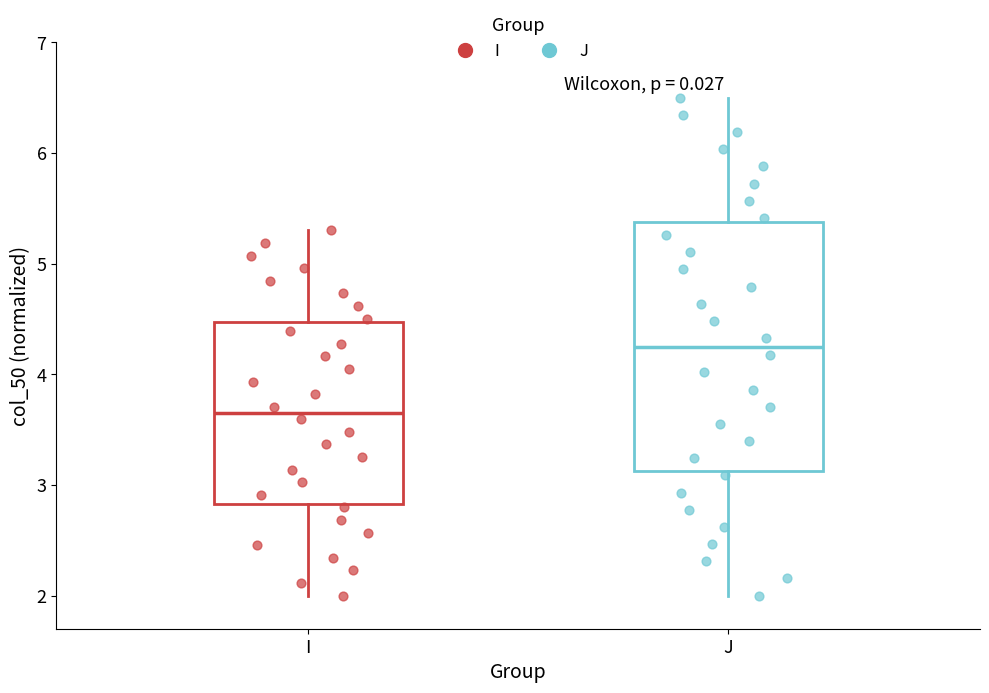

Comparing the boxes themselves (not the whiskers), which one is the tallest?

J